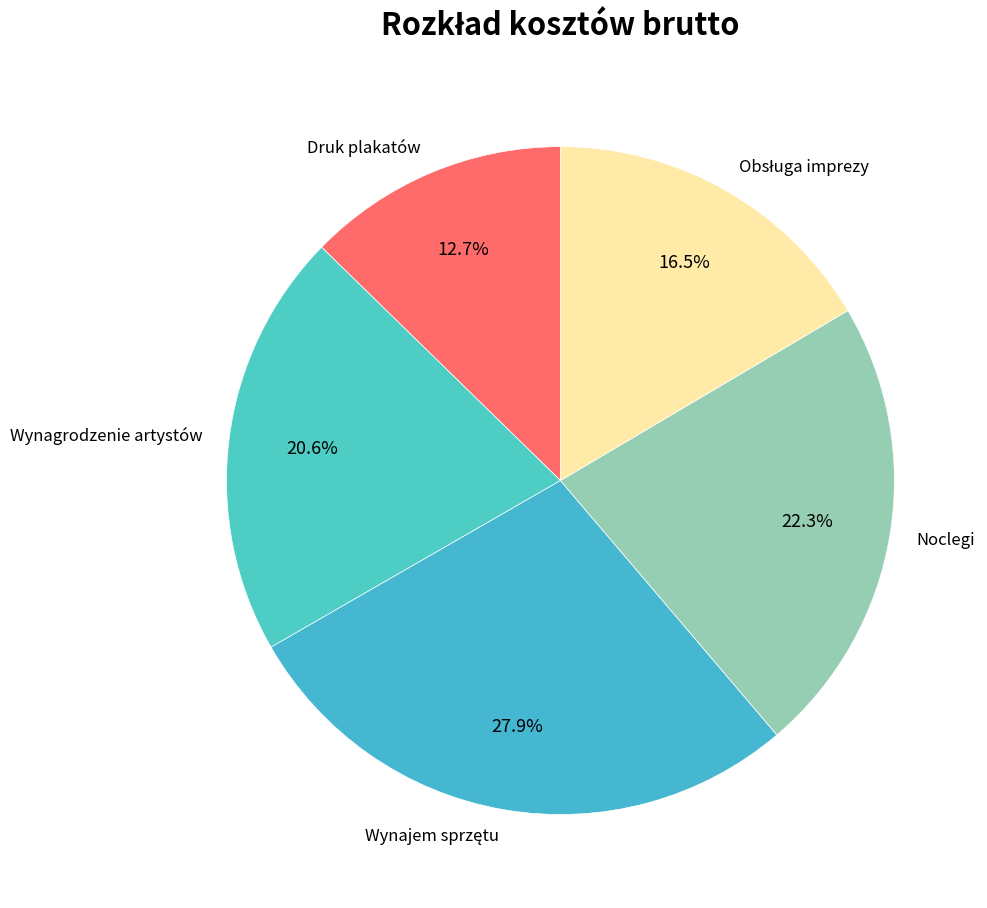

Does Wynagrodzenie artystów account for over 50% of the chart?

No